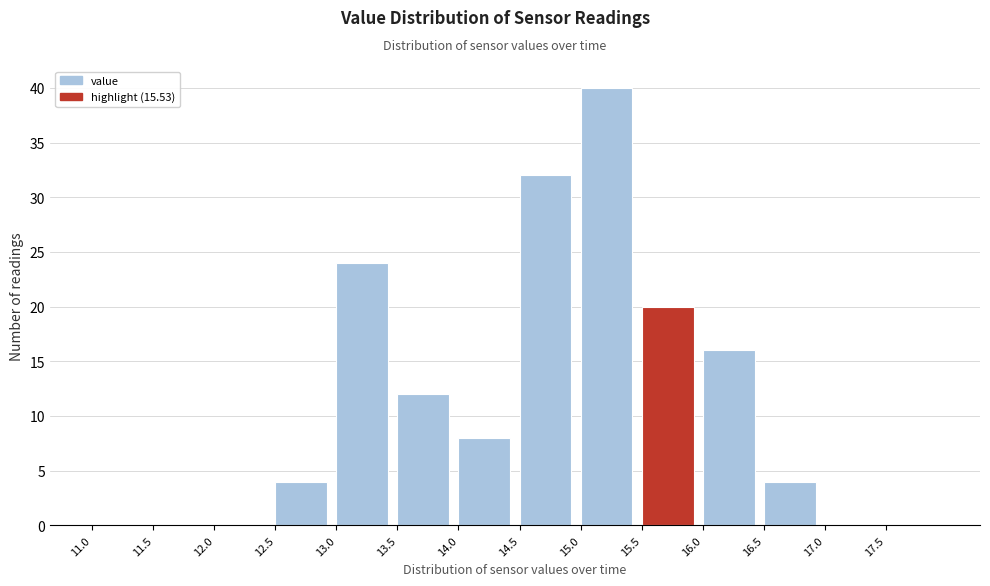

How tall is the bar that spans 14.0 to 14.5 on the x-axis? The values are not printed on the chart, so give them approximately, as read against the axis.

8